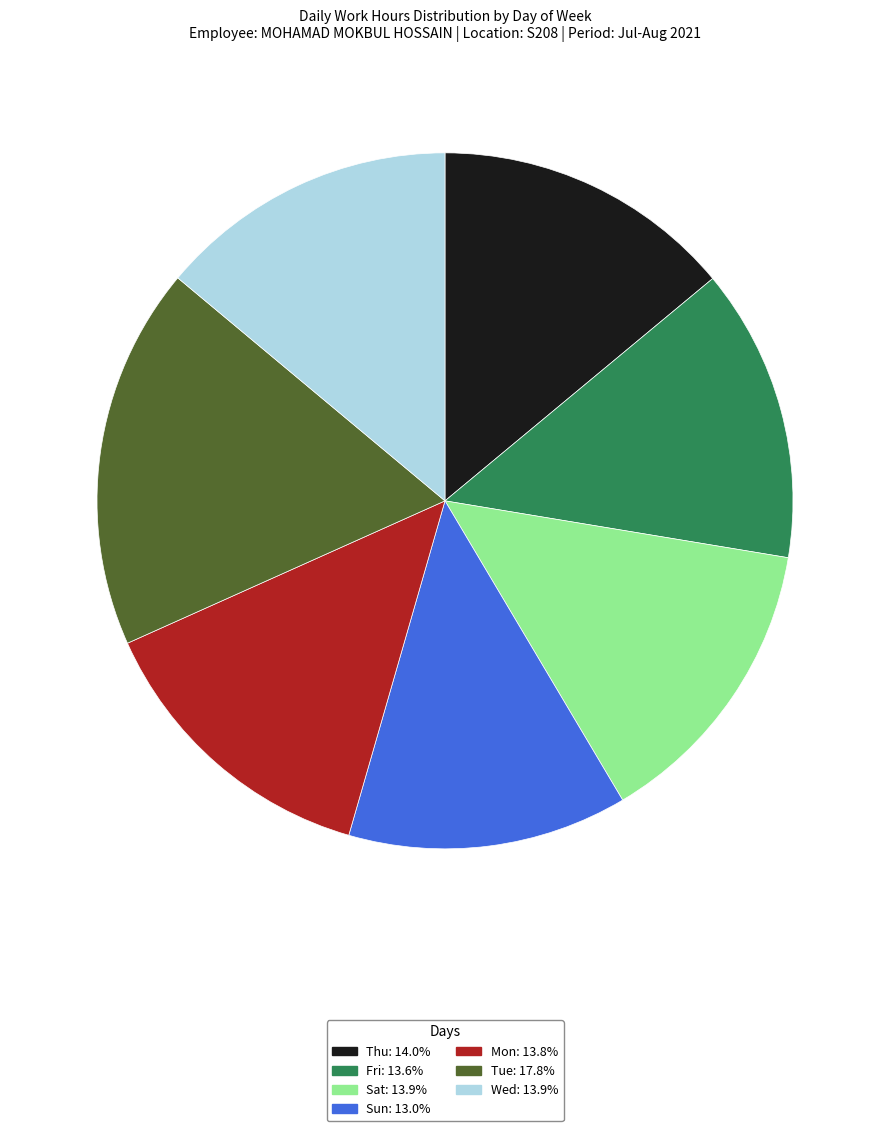

Approximately how many times larger is the value at Mon: 13.8% compared to Wed: 13.9%?

1.0